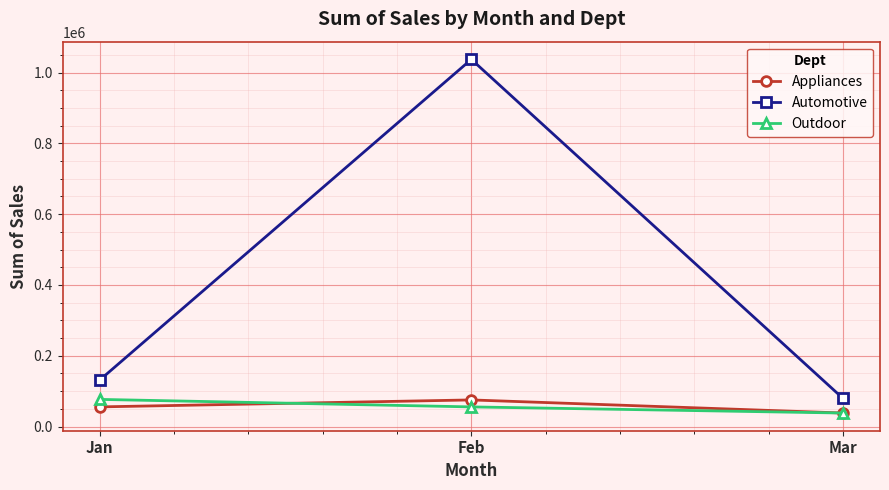

Which category has the lowest value across all series?

Mar